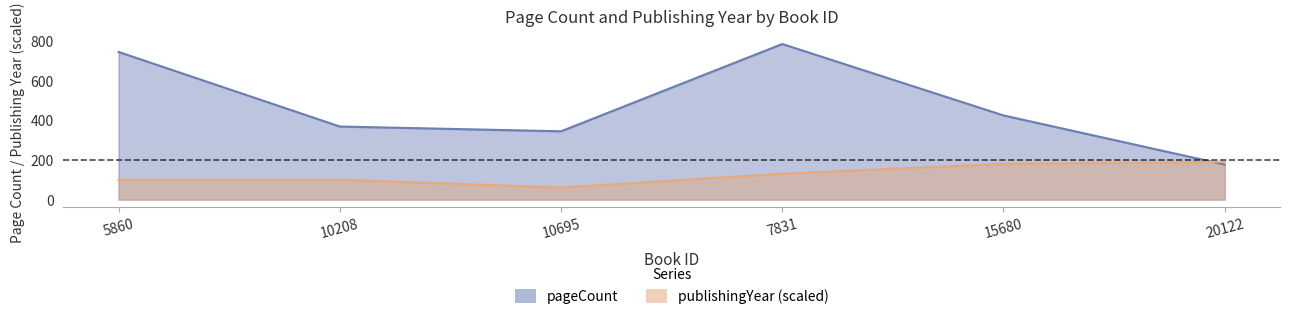

After their last crossing, which series has the higher values: publishingYear or pageCount?

publishingYear